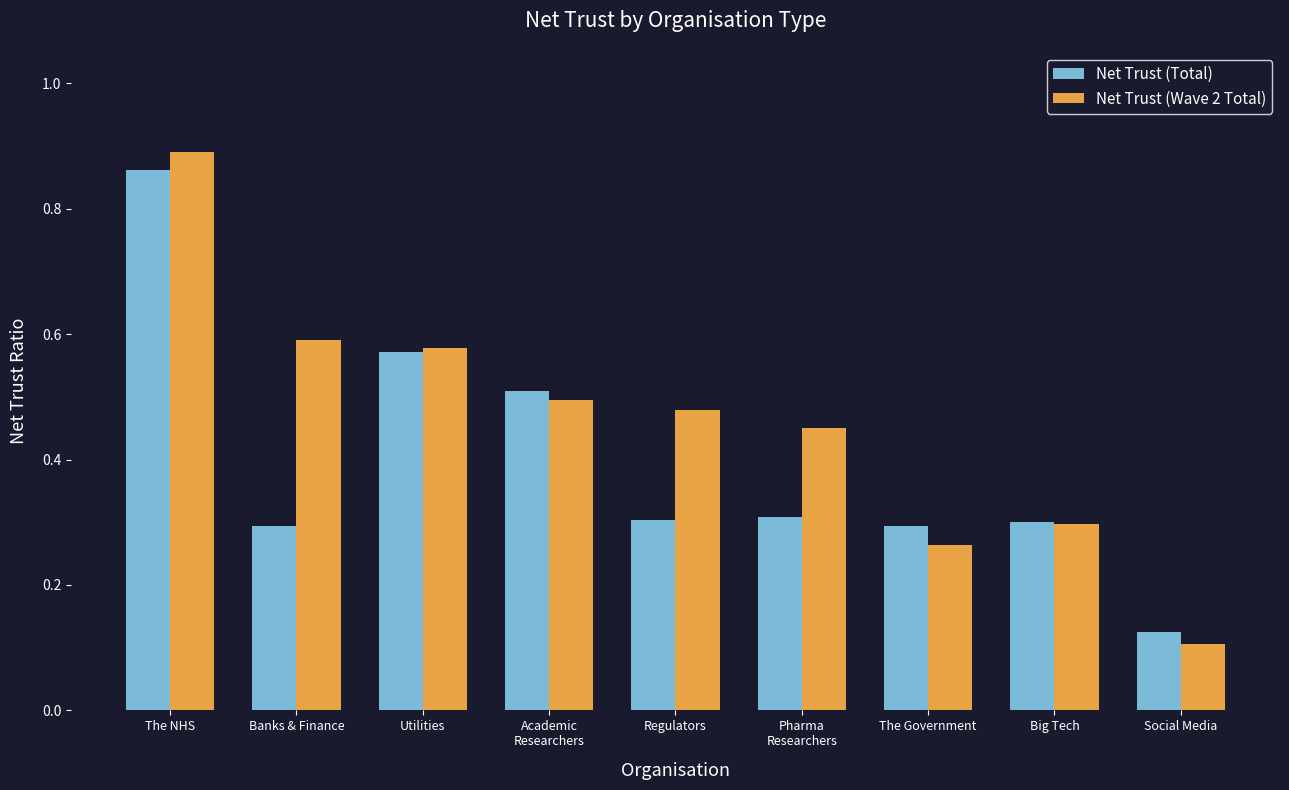

What position from the left is Banks & Finance?

2